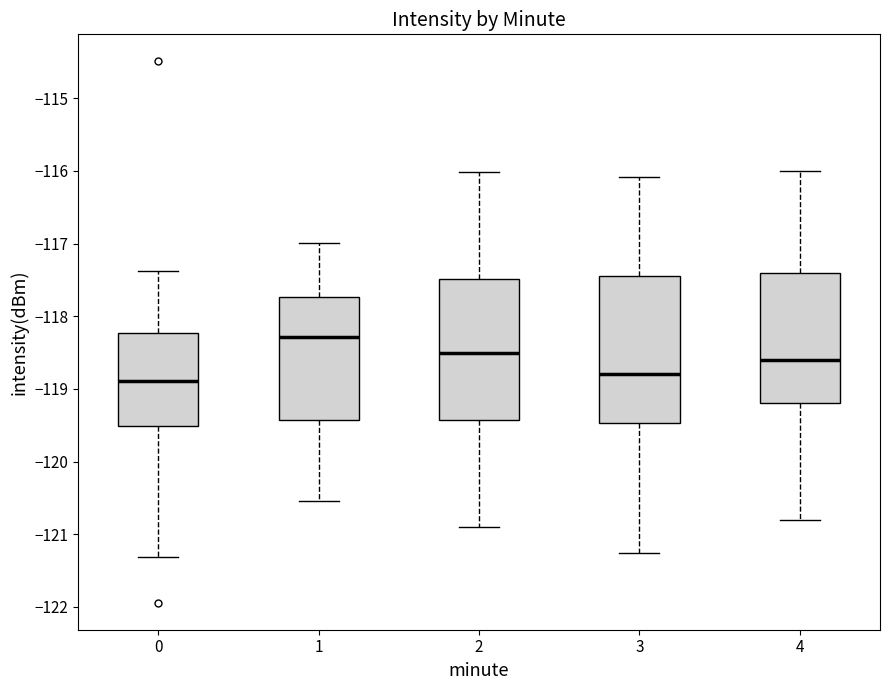

Where is the lower edge of the box at x = 1 on the y-axis? The values are not printed on the chart, so give them approximately, as read against the axis.

-119.4